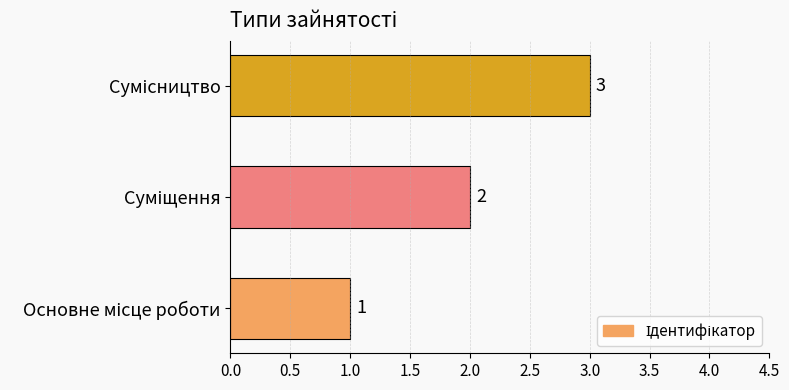

What is the sum of all values?

6